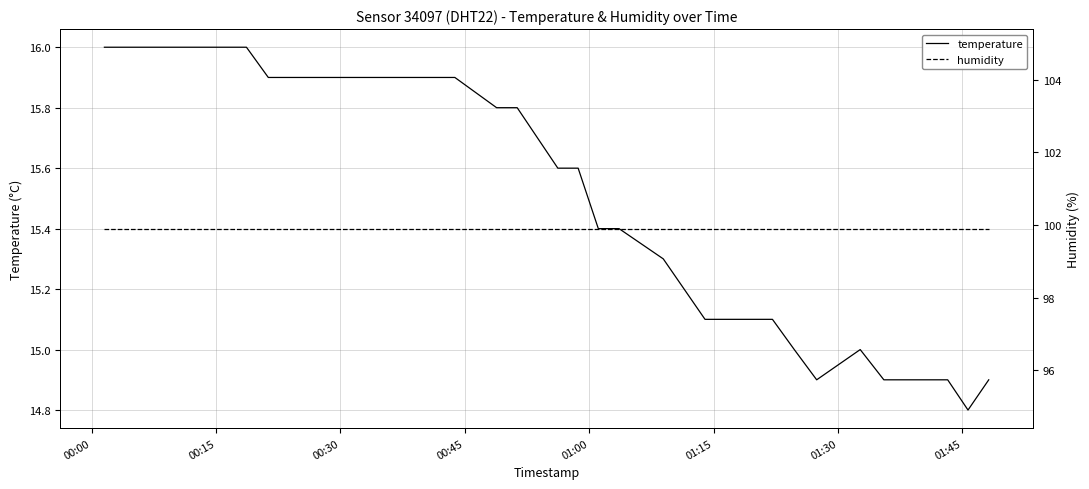

Reading left to right, list all the values displayed in this chart.

temperature: 16.0	16.0	16.0	16.0	16.0	16.0	16.0	16.0	15.9	15.9	15.9	15.9	15.9	15.9	15.9	15.9	15.9	15.9	15.8	15.8	15.7	15.6	15.6	15.4	15.4	15.3	15.2	15.1	15.1	15.1	15.1	15.0	14.9	15.0	14.9	14.9	14.9	14.9	14.8	14.9
humidity: 99.9	99.9	99.9	99.9	99.9	99.9	99.9	99.9	99.9	99.9	99.9	99.9	99.9	99.9	99.9	99.9	99.9	99.9	99.9	99.9	99.9	99.9	99.9	99.9	99.9	99.9	99.9	99.9	99.9	99.9	99.9	99.9	99.9	99.9	99.9	99.9	99.9	99.9	99.9	99.9